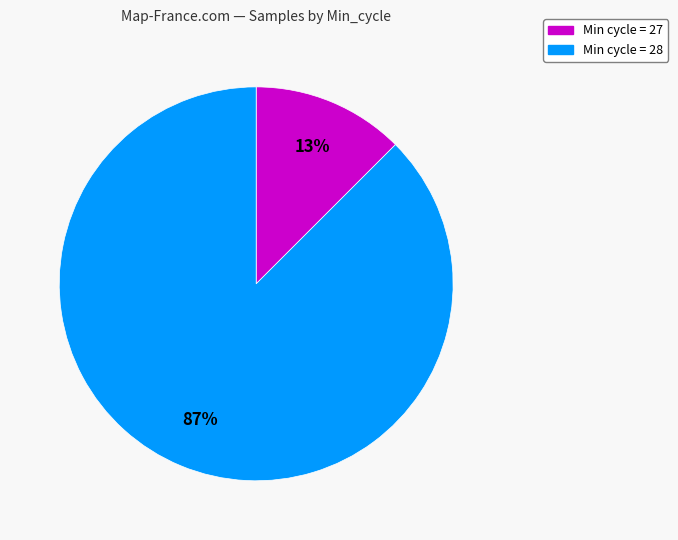

To the nearest percent, what is the average slice percentage?

50%